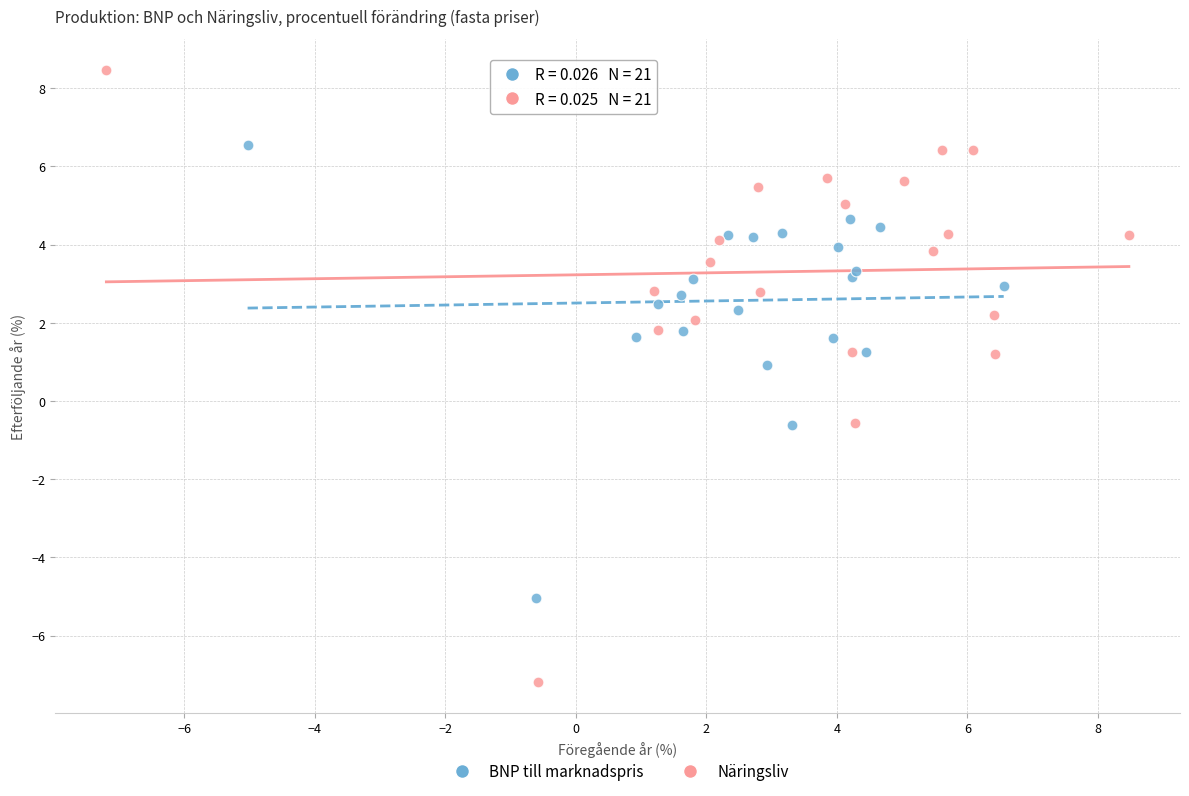

Which series has the widest spread of Y values?

Näringsliv